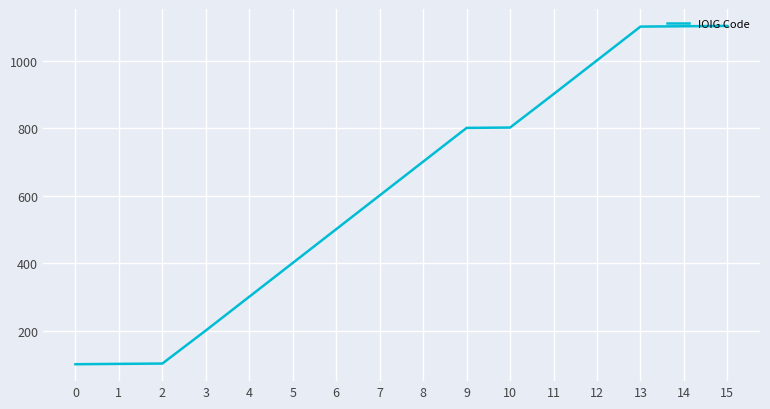

True or false: the data shows 1101 at 13.

True